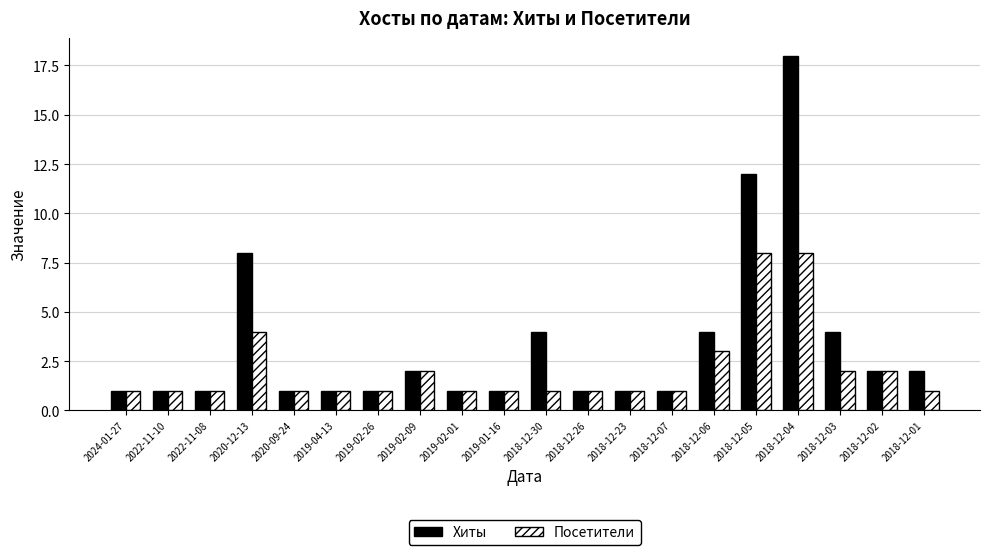

What is the sum of the Хиты values at 2018-12-02 and 2022-11-08?

3